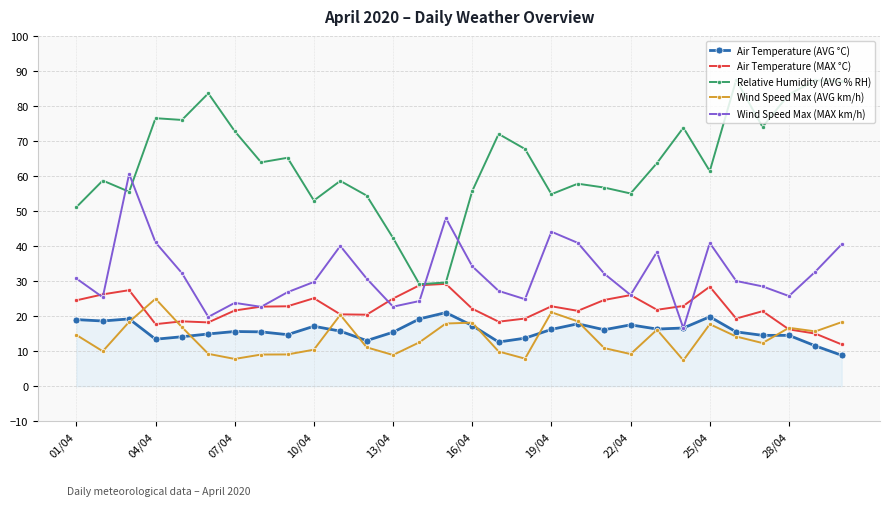

True or false: Air Temperature (AVG °C) has more than 2 interior local peaks.

True